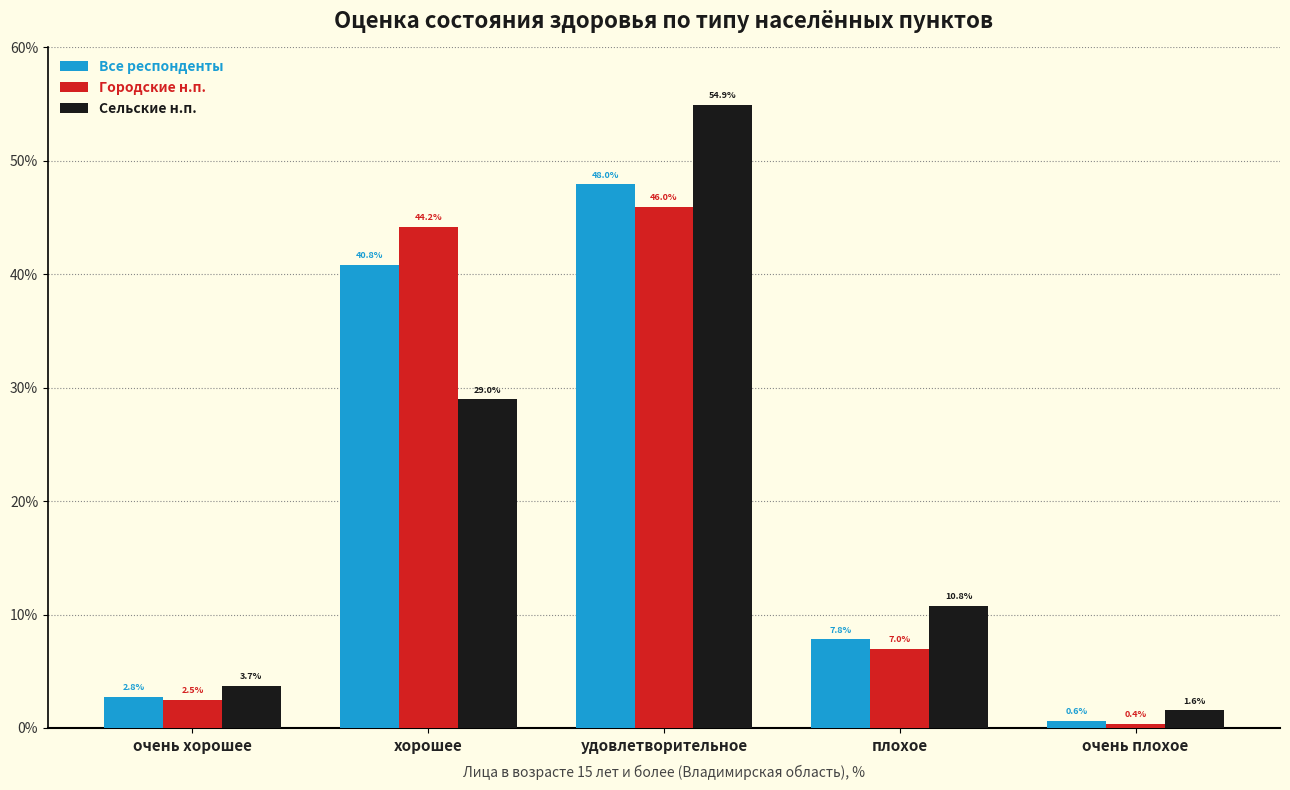

Is the value of Городские н.п. at хорошее greater than the value of Сельские н.п. at удовлетворительное?

No